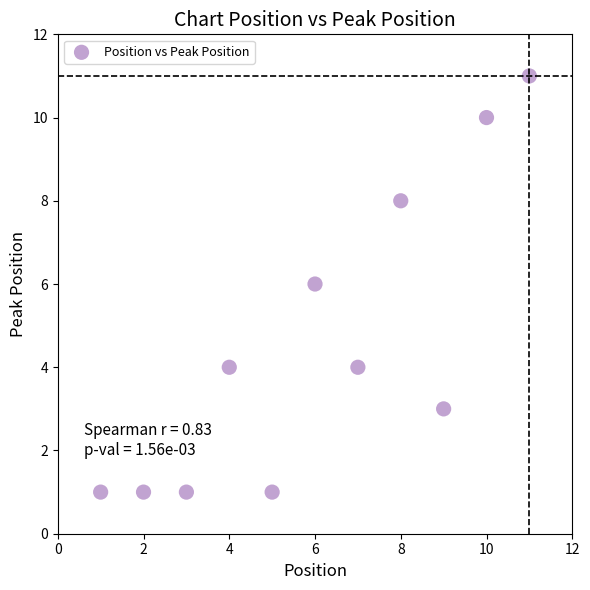

What is the average Y value?

5